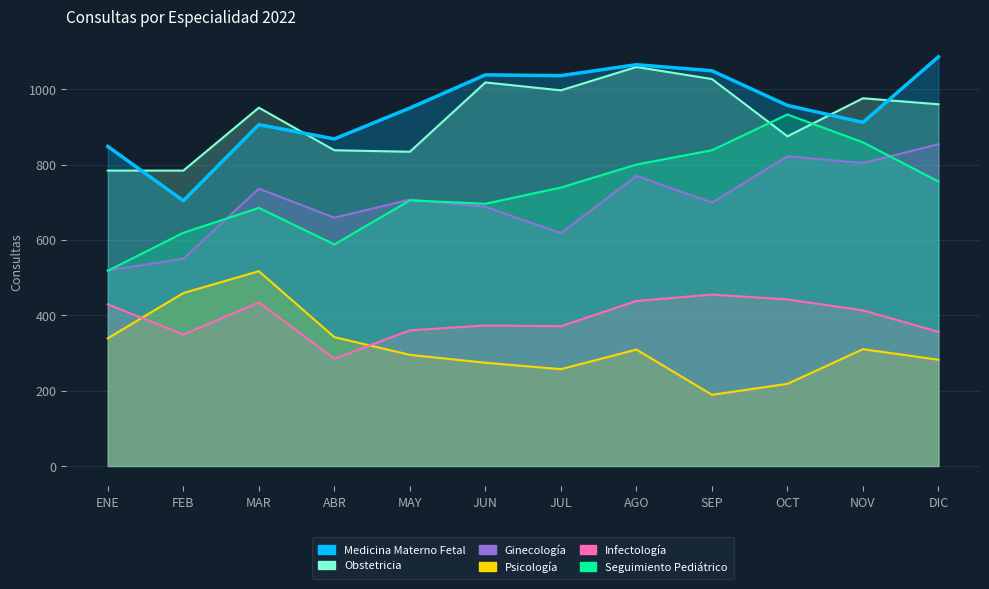

At which label does Obstetricia reach its minimum?

ENE